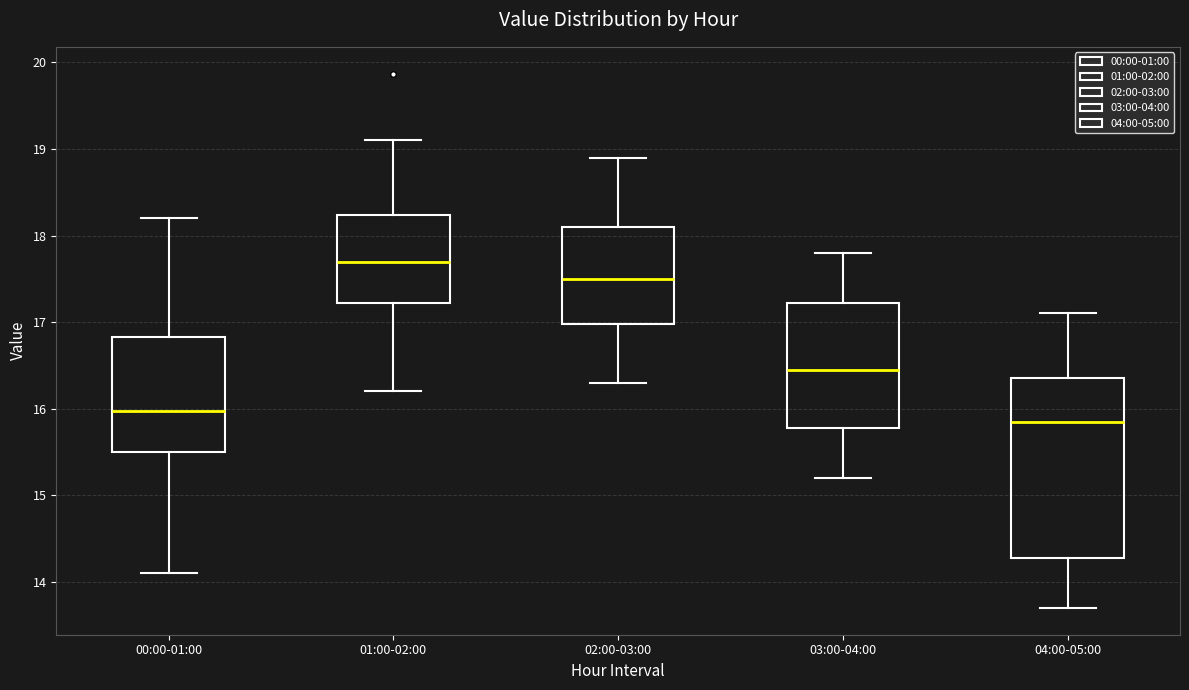

Which box's median line is the lowest?

04:00-05:00